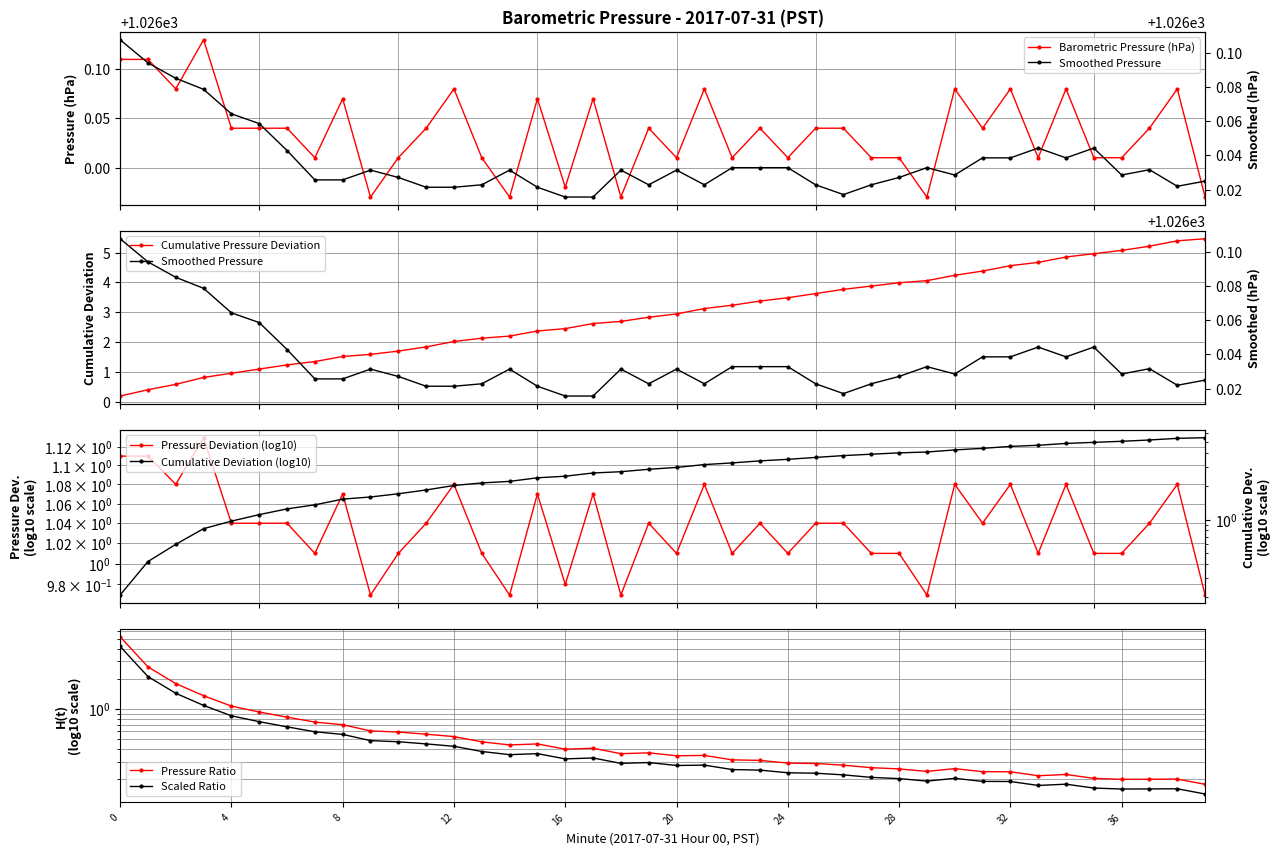

What is the label of the 22nd point from the left?

21